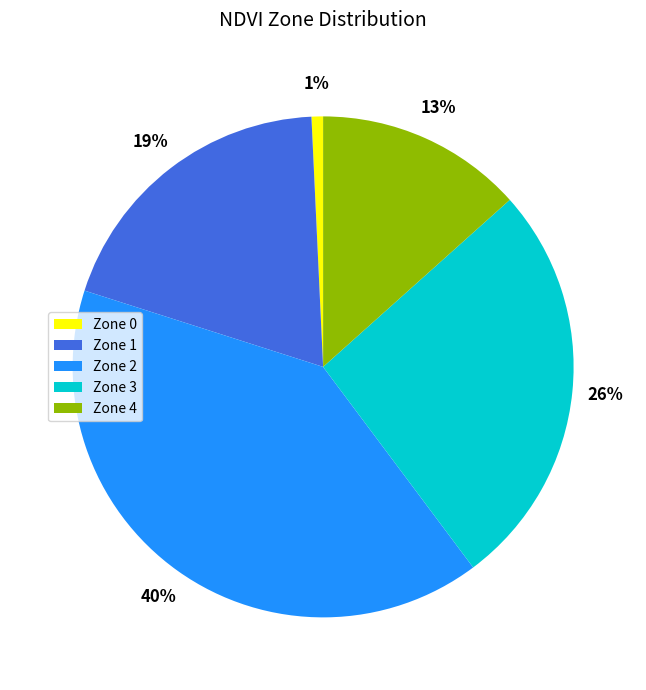

The Zone 1 slice represents 19% of the pie. True or false?

True